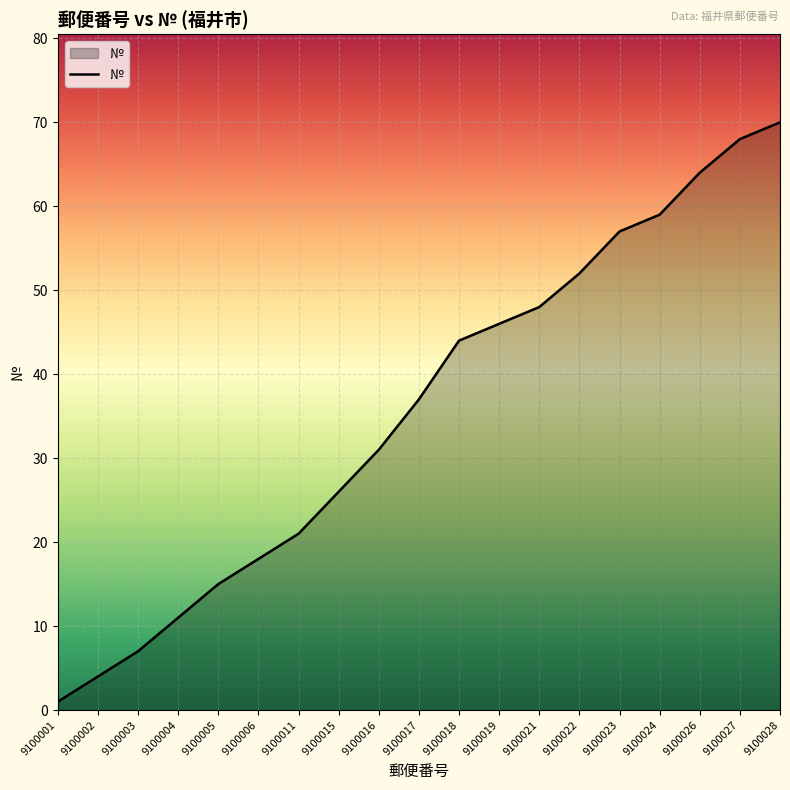

What is the difference between the second highest and minimum values?

67